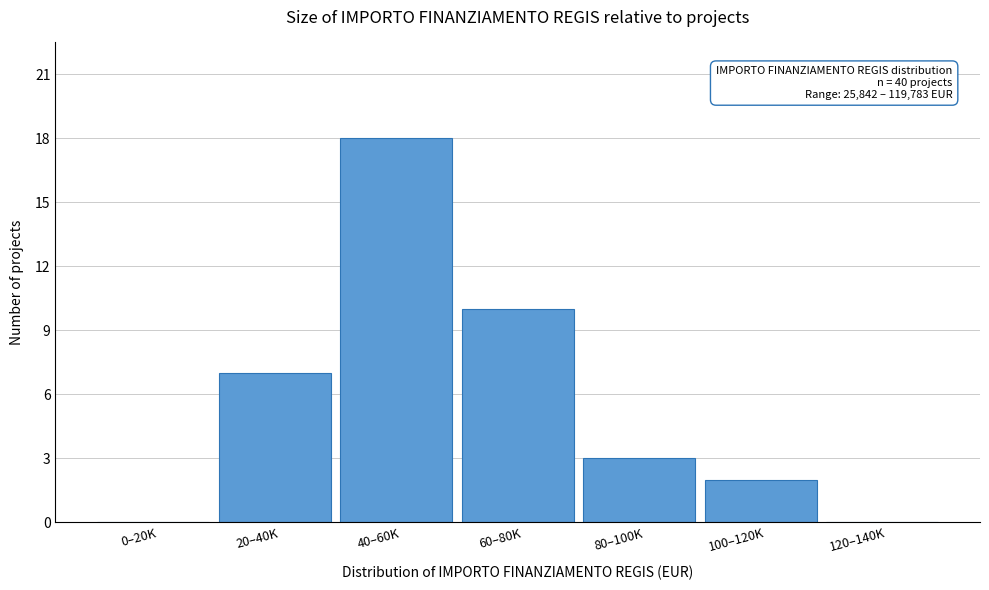

Reading left to right, transcribe all the data shown in this chart.

0–20K=0	20–40K=7	40–60K=18	60–80K=10	80–100K=3	100–120K=2	120–140K=0